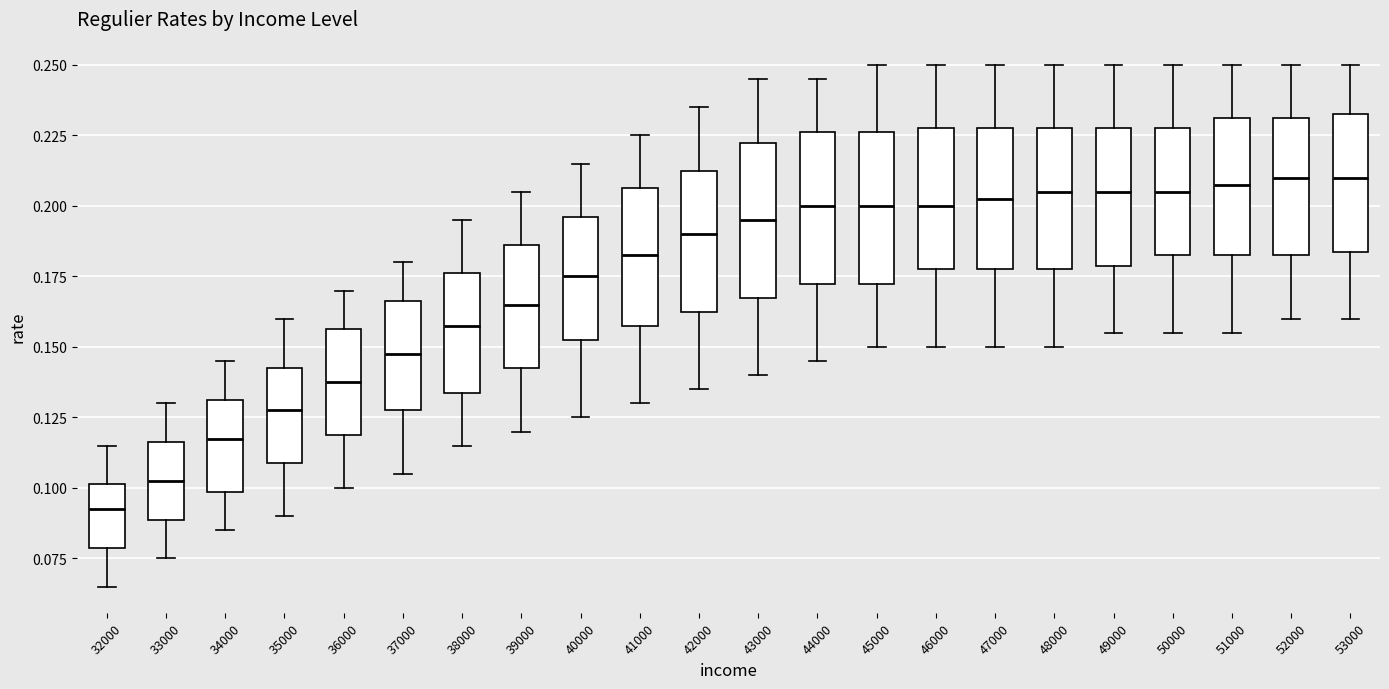

Where is the lower edge of the box at x = 33000 on the y-axis? The values are not printed on the chart, so give them approximately, as read against the axis.

0.090